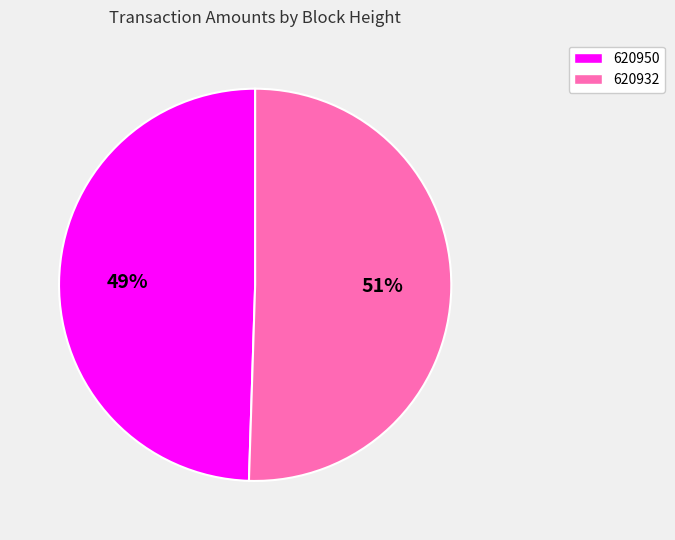

What is the largest slice in the pie chart?

620932